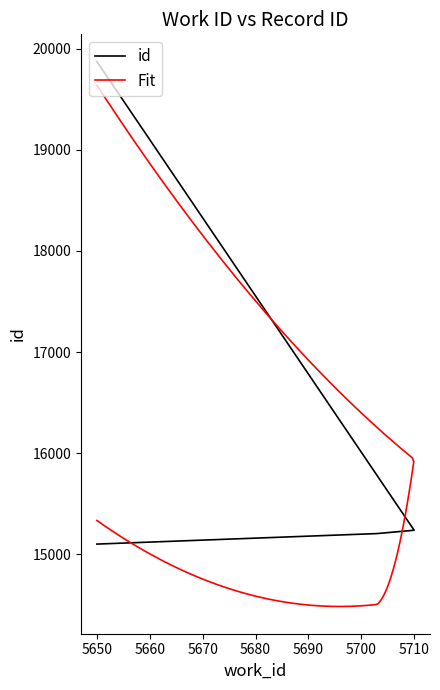

How many data points are less than 15238?

2